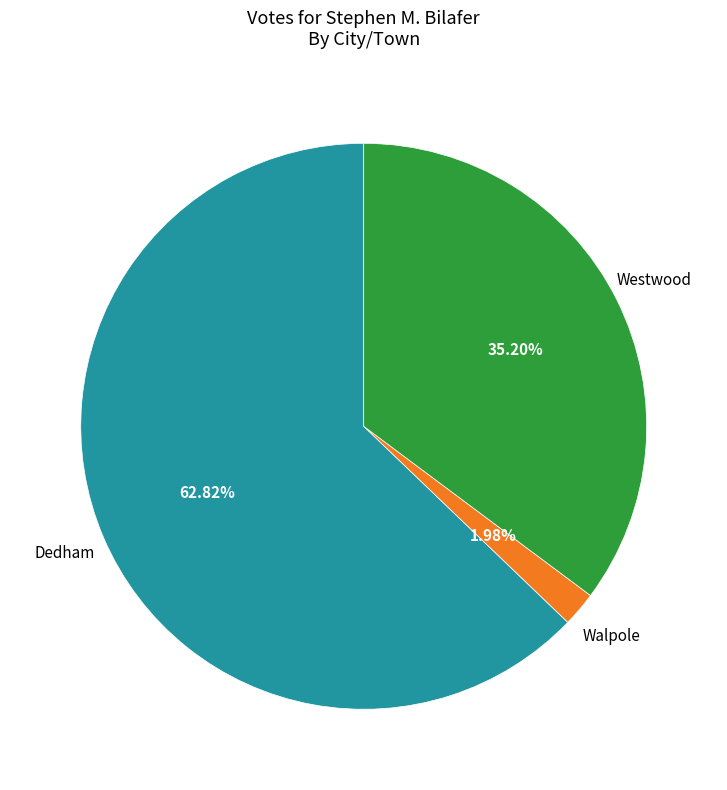

How many segments does this pie chart have?

3